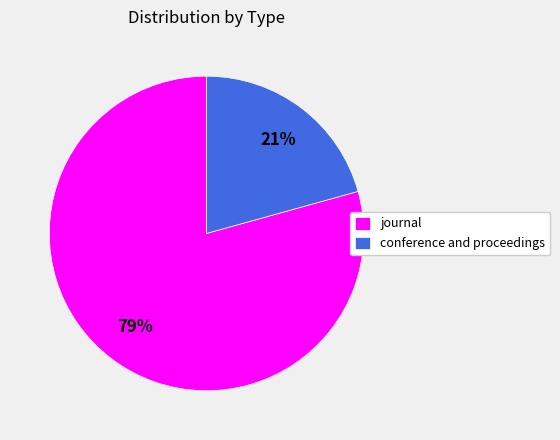

Between journal and conference and proceedings, which is larger?

journal